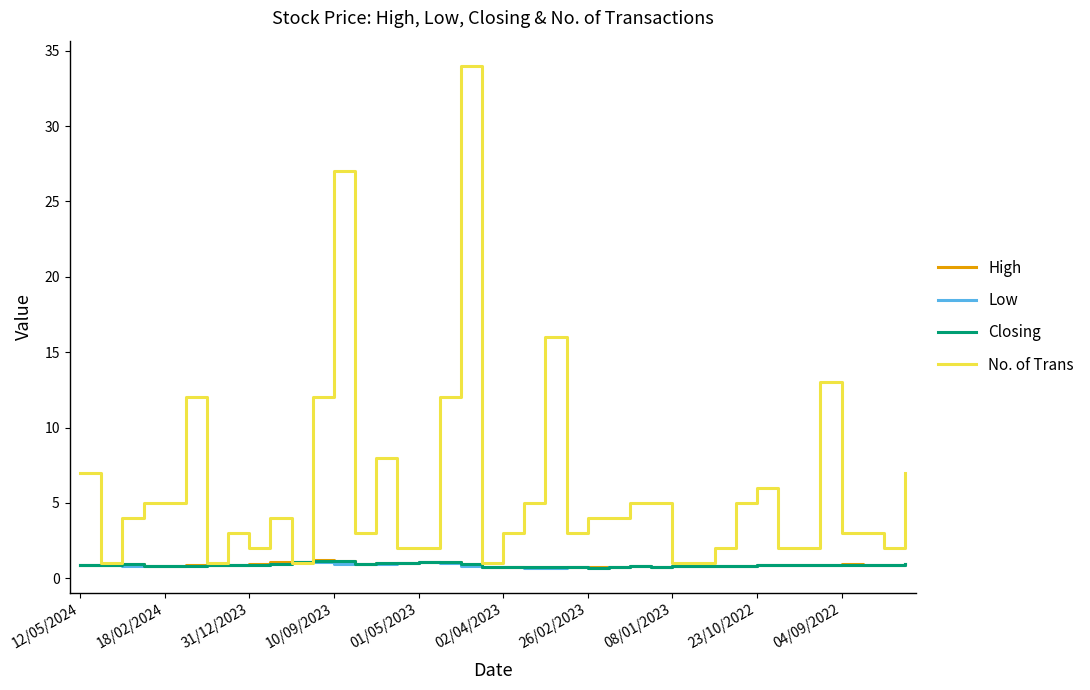

True or false: Closing has more than 1 points higher than both neighbors.

True